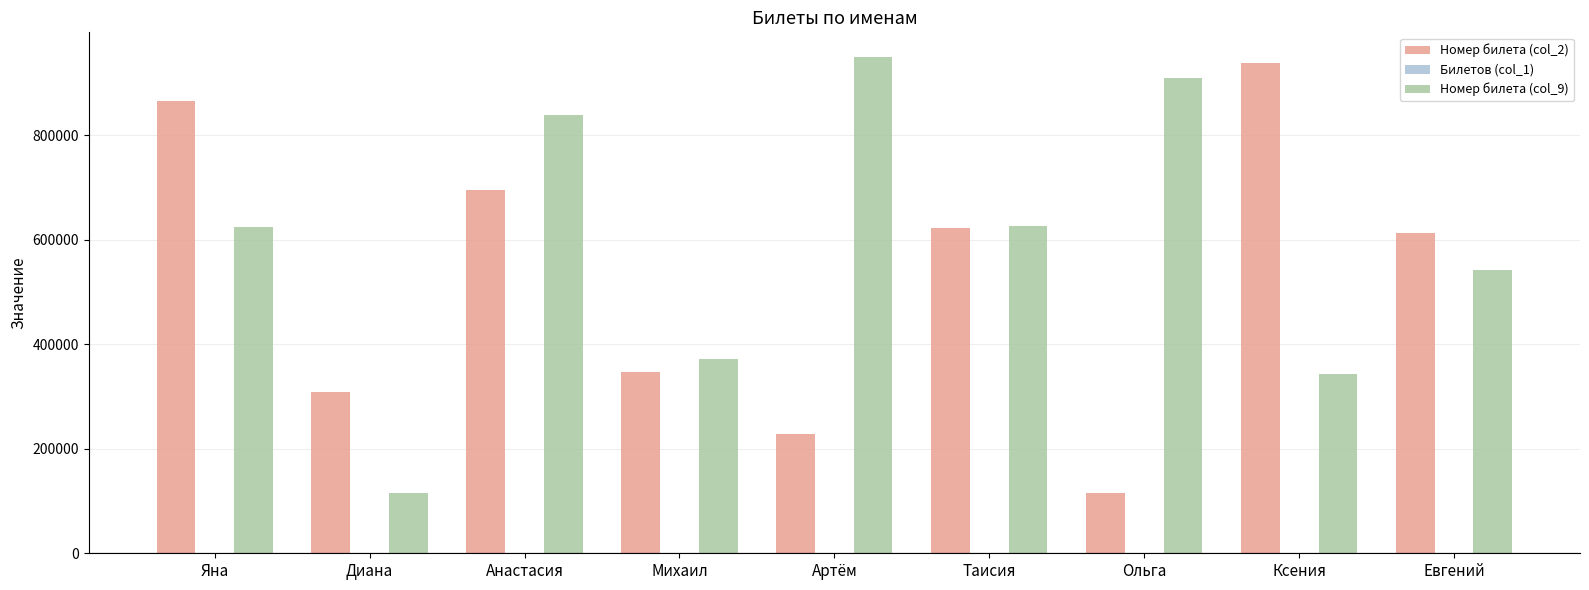

Is it true that Номер билета (col_2) equals 694175 at Анастасия?

True